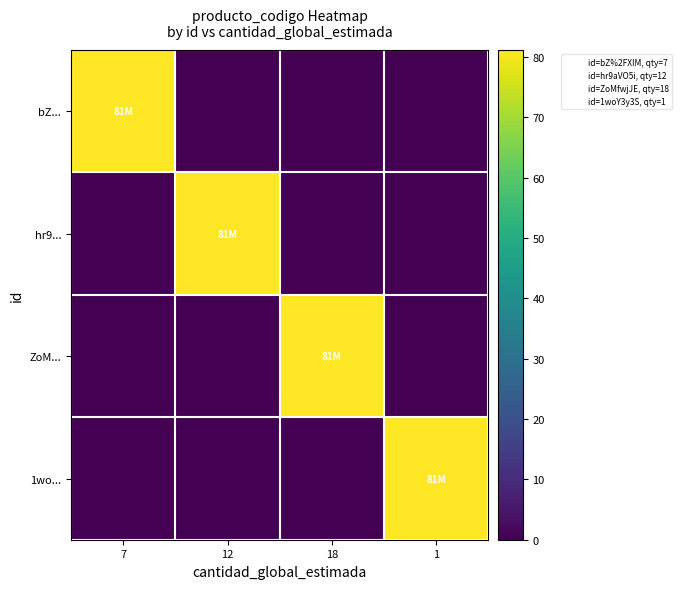

List the series in order of their peak value, lowest first.

bZ..., hr9..., ZoM..., 1wo...